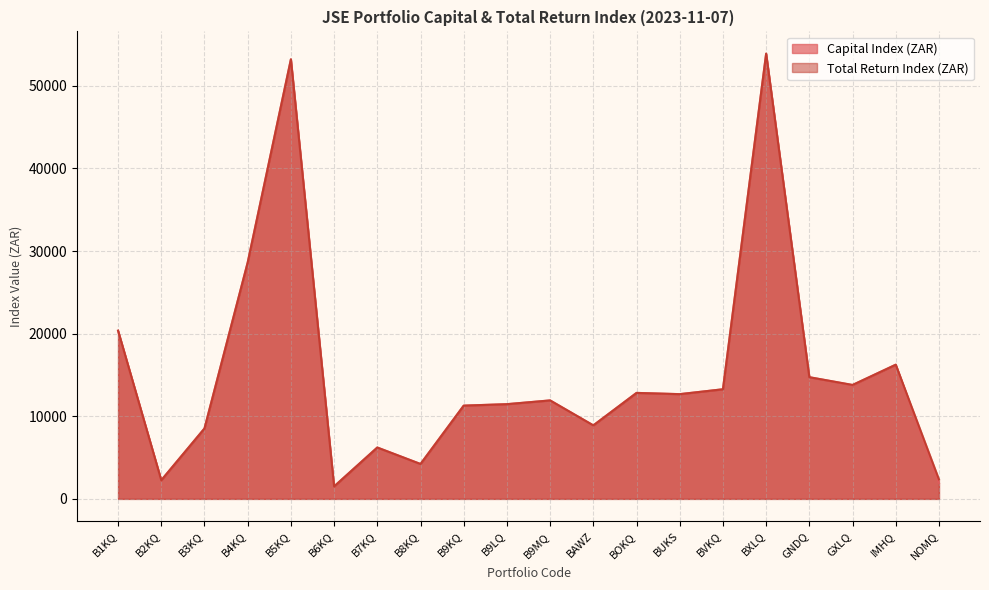

What is the label of the 3rd point from the left?

B3KQ